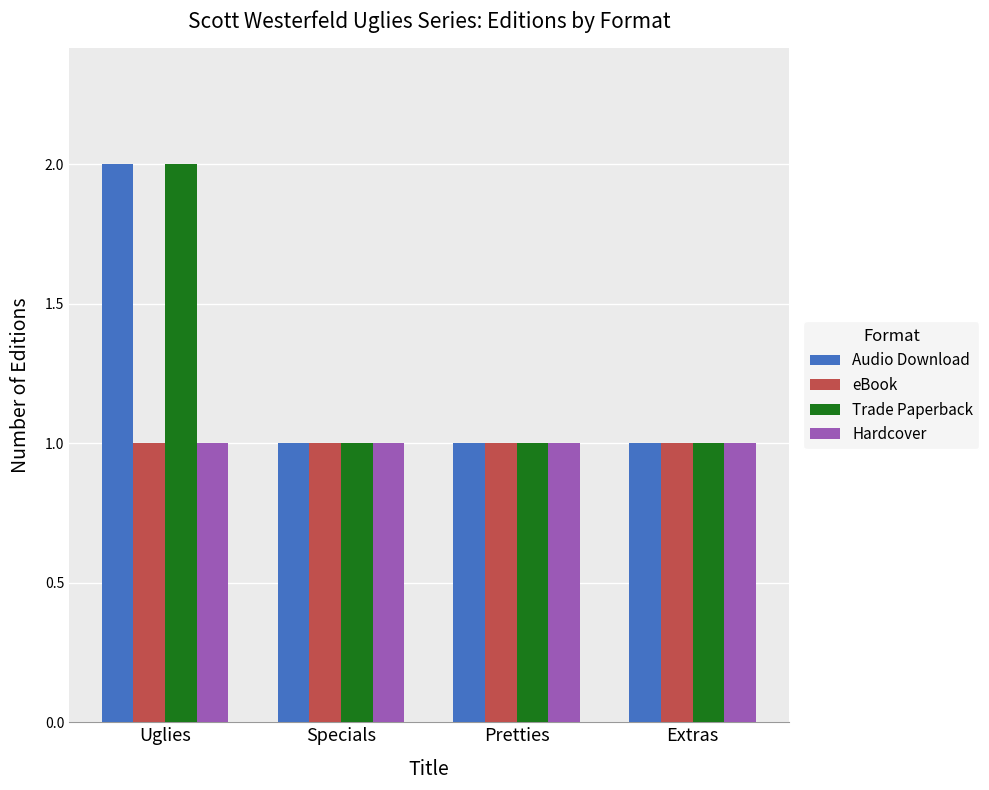

What is the label of the 4th bar from the left?

Extras